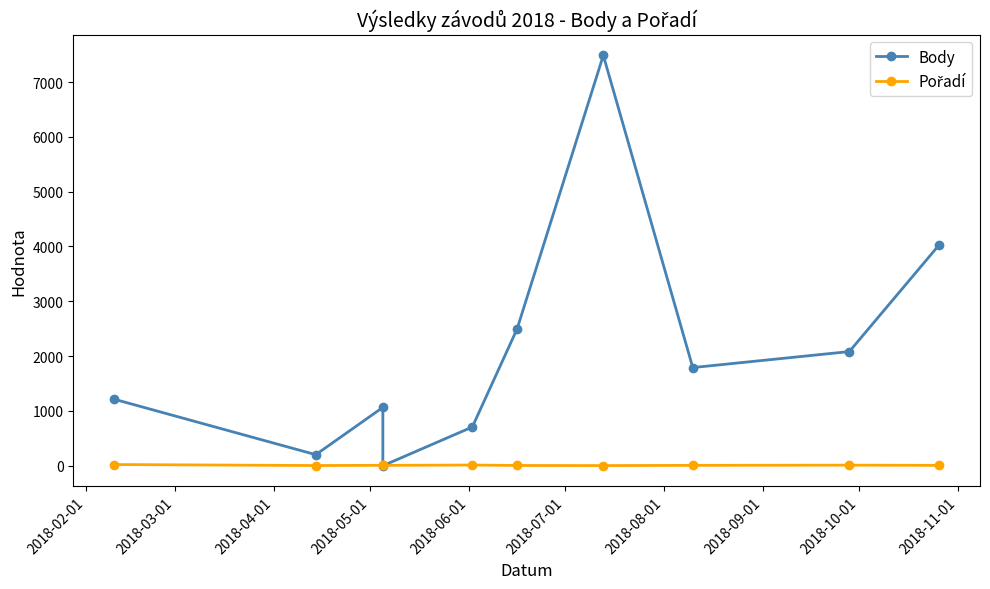

Rank the series by their average value, from highest to lowest.

Body, Pořadí